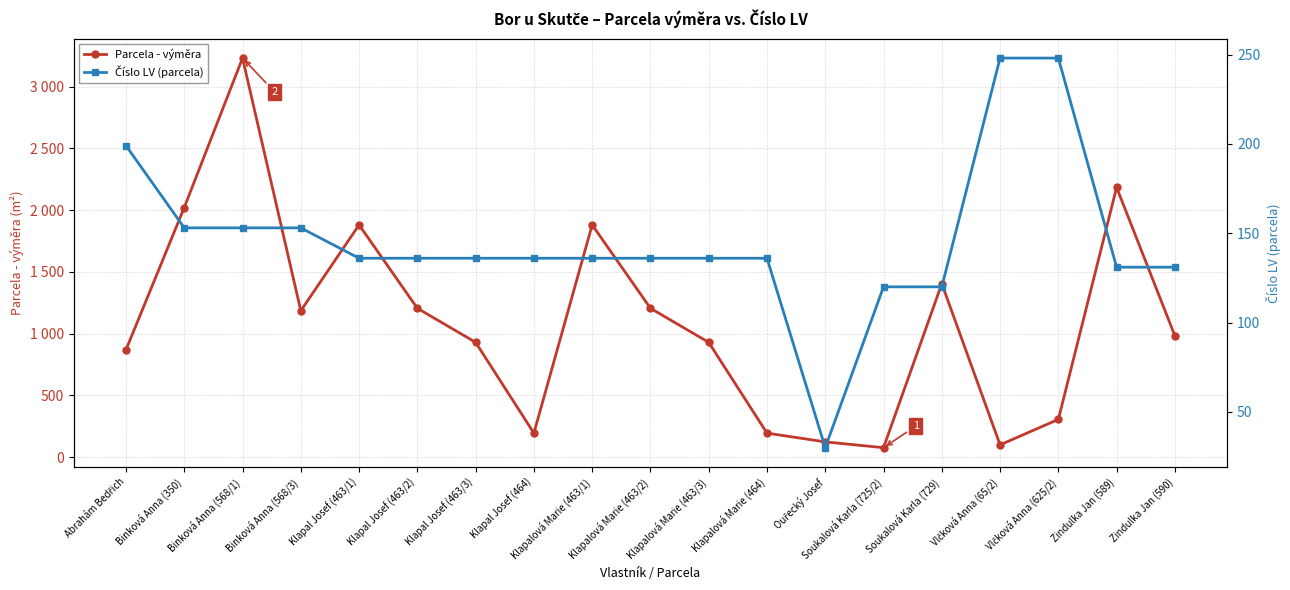

What position from the right is Klapal Josef (463/3)?

13